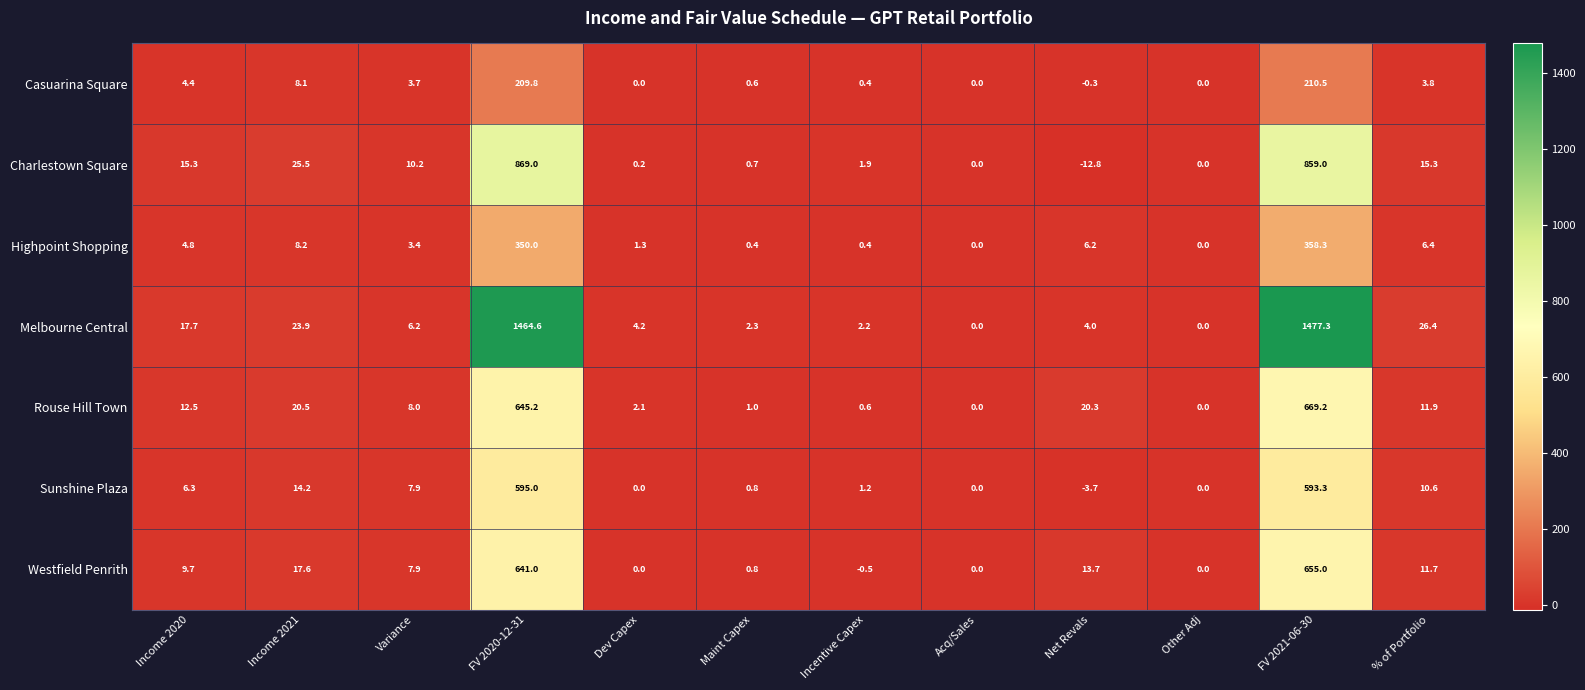

Which series has the largest range (max minus min)?

Melbourne Central